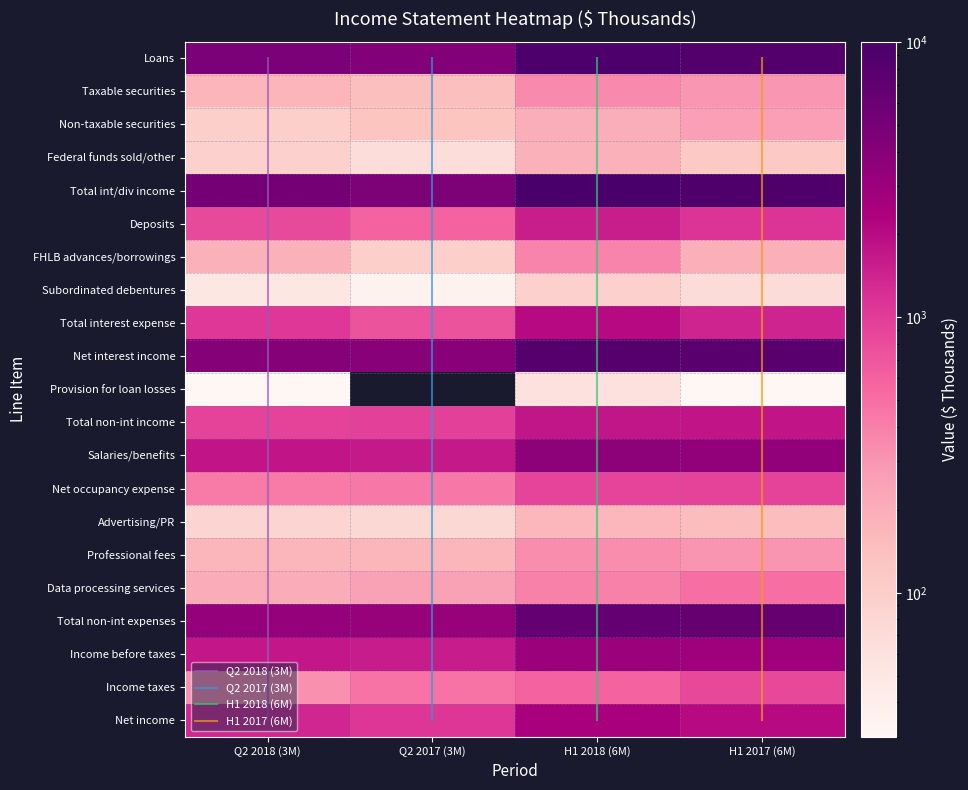

Which series changed the most between Q2 2018 (3M) and H1 2017 (6M)?

Total int/div income